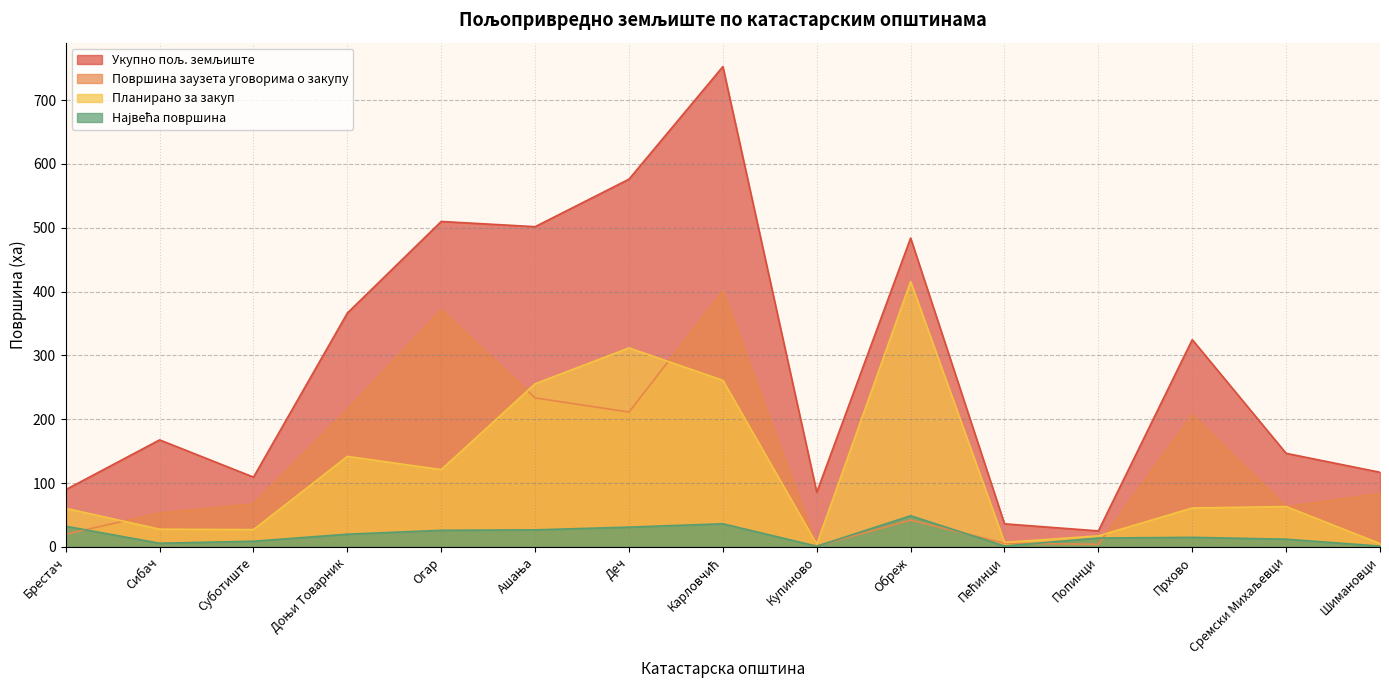

At Прхово, list the series in order from smallest to largest.

Највећа површина, Планирано за закуп, Површина заузета уговорима о закупу, Укупно пољ. земљиште